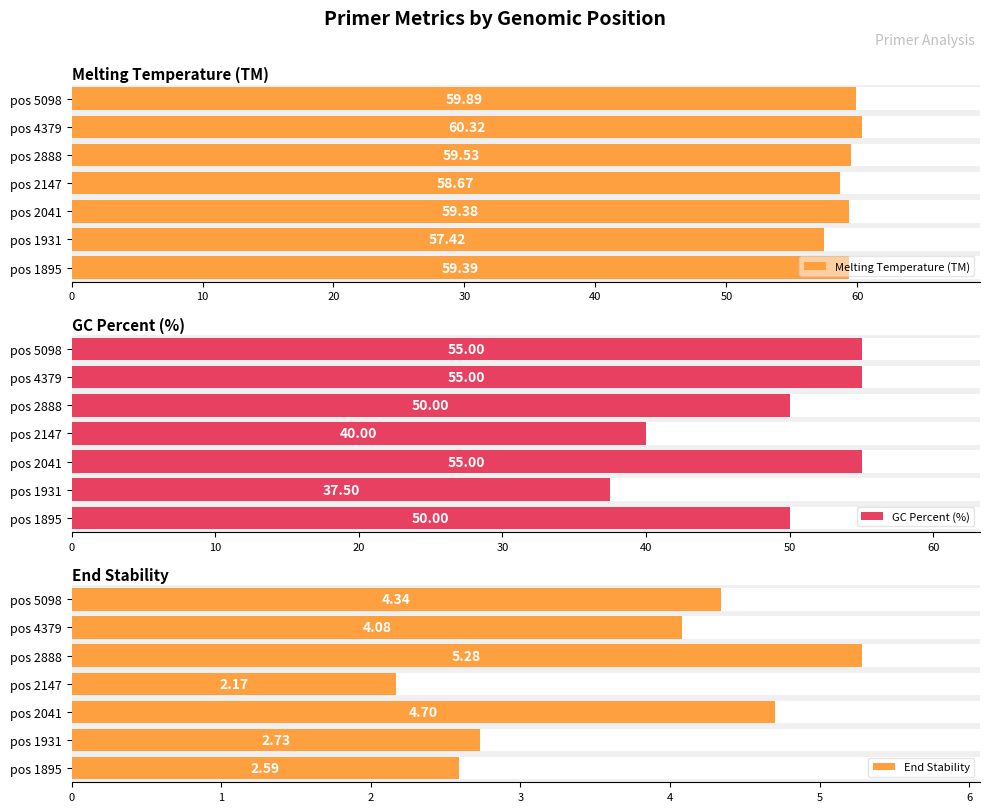

Reading right to left, transcribe all the data shown in this chart.

Melting Temperature (TM): 59.9	60.3	59.5	58.7	59.4	57.4	59.4
GC Percent (%): 55.0	55.0	50.0	40.0	55.0	37.5	50.0
End Stability: 4.3	4.1	5.3	2.2	4.7	2.7	2.6